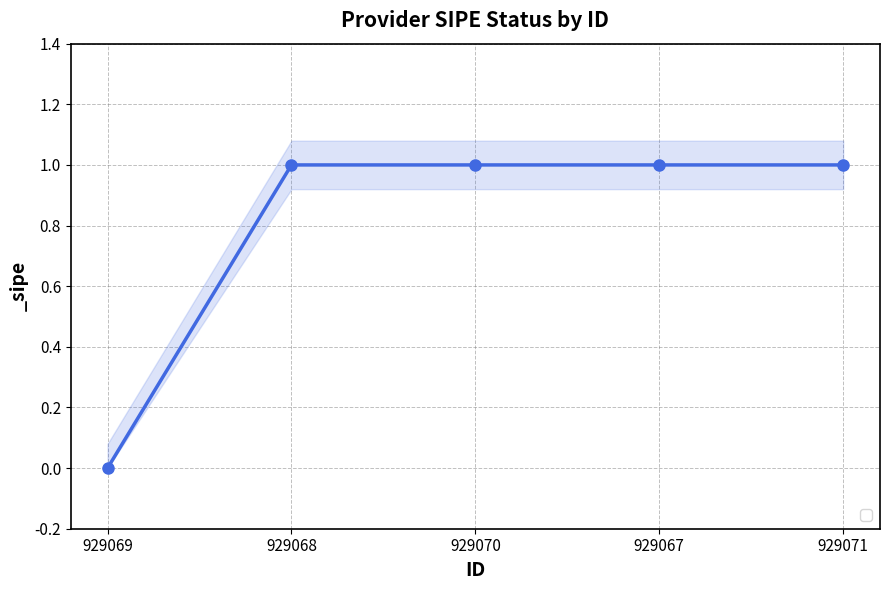

True or false: the data shows 1 at 929067.

False